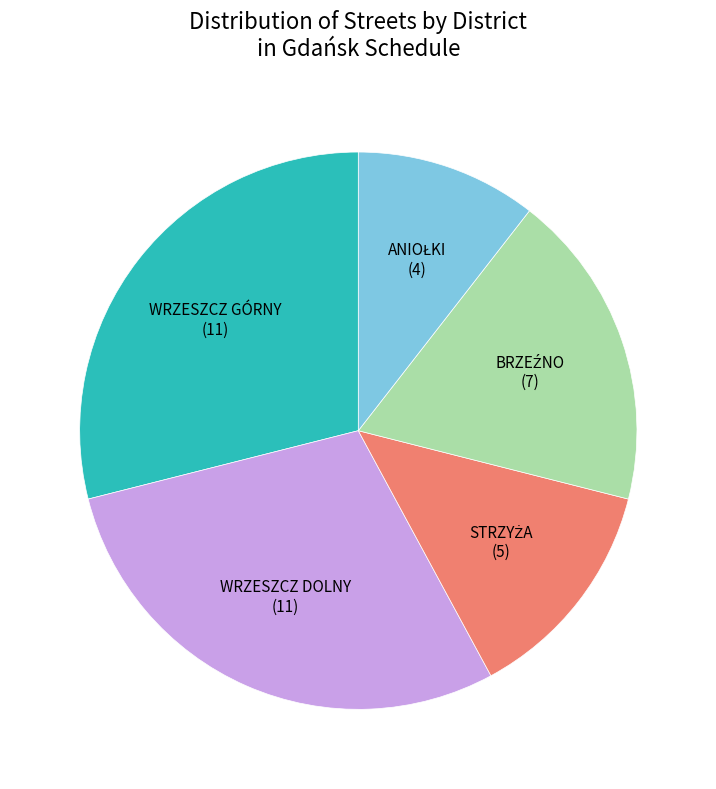

Is WRZESZCZ DOLNY the majority of the pie?

No